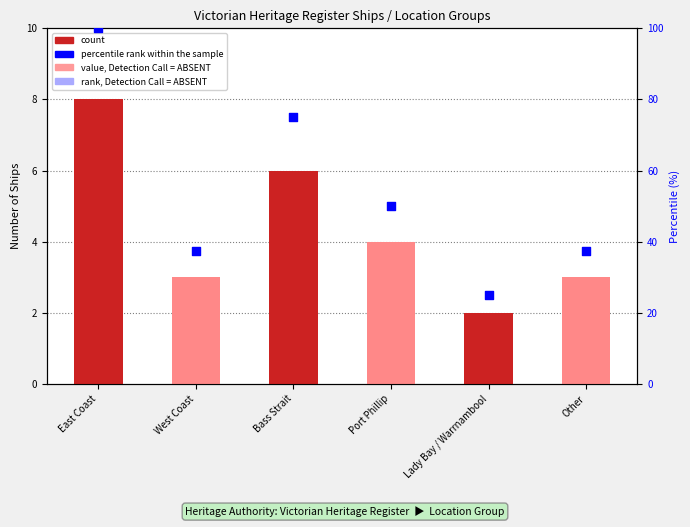

What is the total value across all series at Bass Strait?

81.0